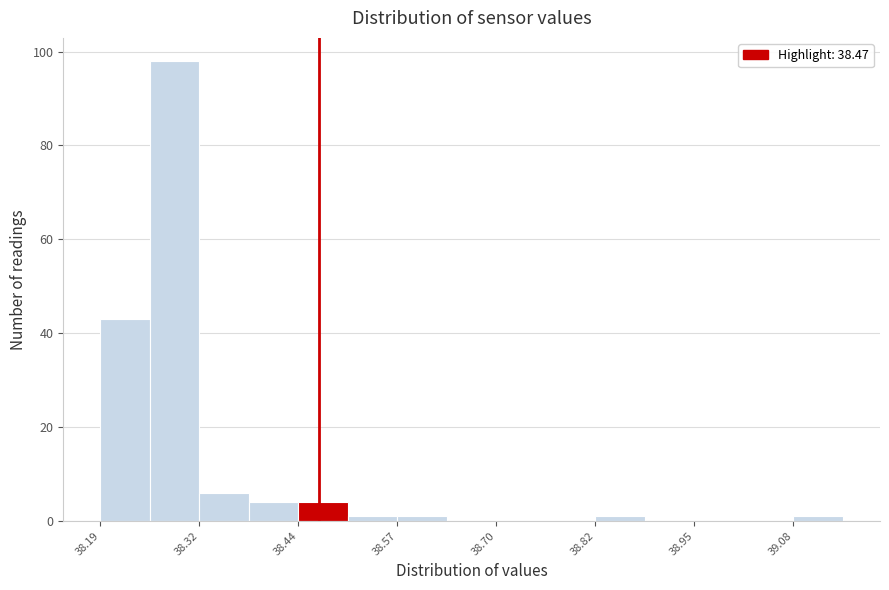

Around what value on the x-axis is the tallest bar? Give the approximate position of its centre, as read against the axis.

38.28